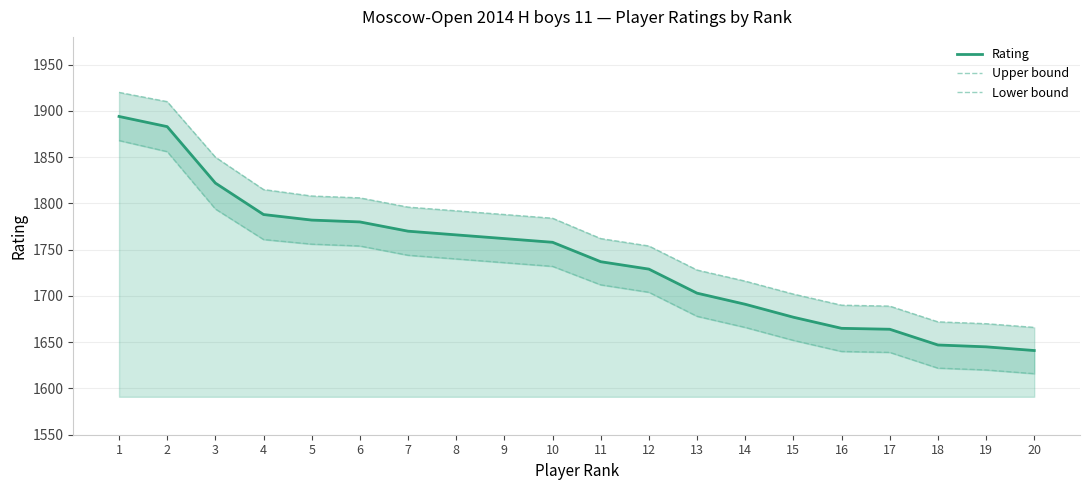

What are all the series names shown in the legend?

Rating, Upper bound, Lower bound